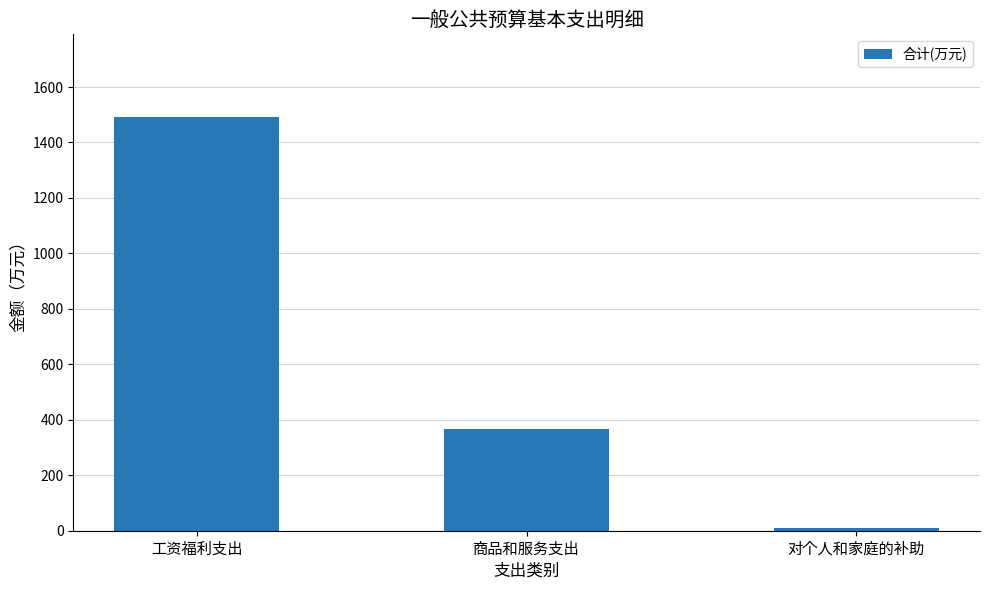

At which category does the chart reach its minimum across all series?

对个人和家庭的补助